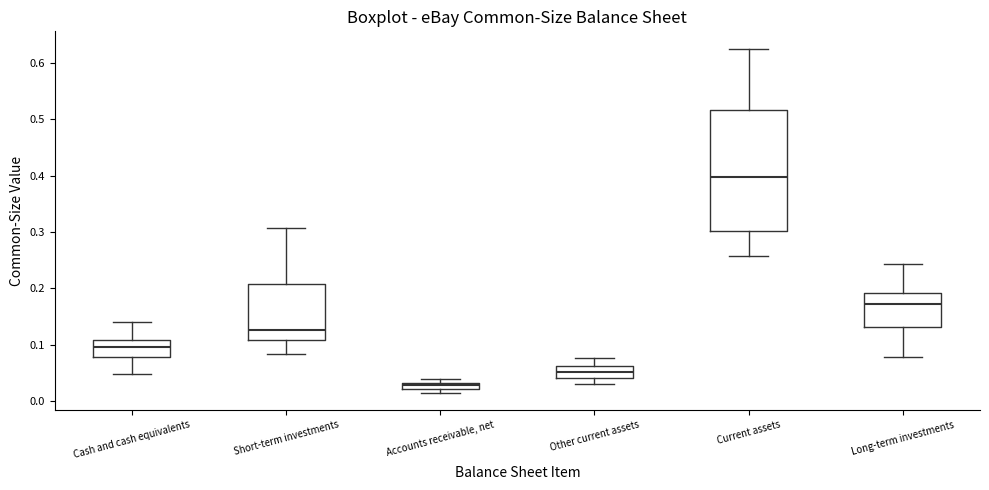

Comparing the boxes themselves (not the whiskers), which one is the tallest?

Current assets